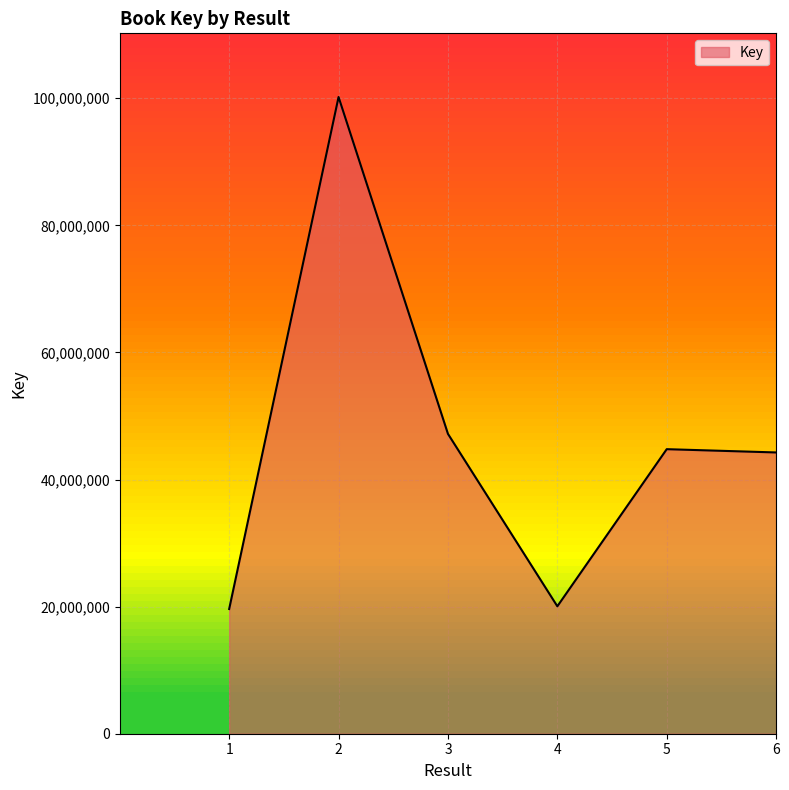

Is it true that the value at 2 is 63097287?

False